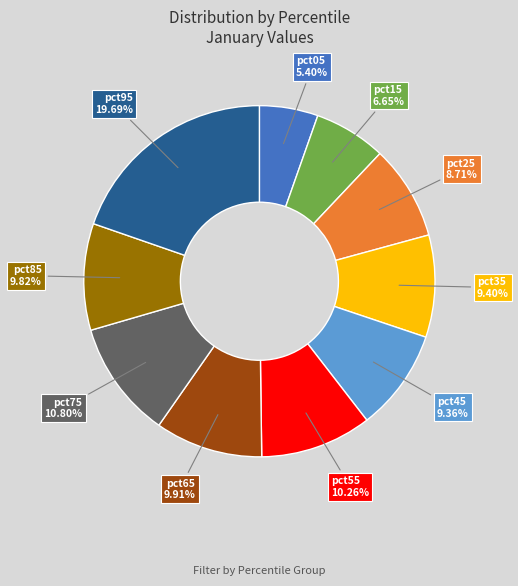

Does any single category account for the majority?

No